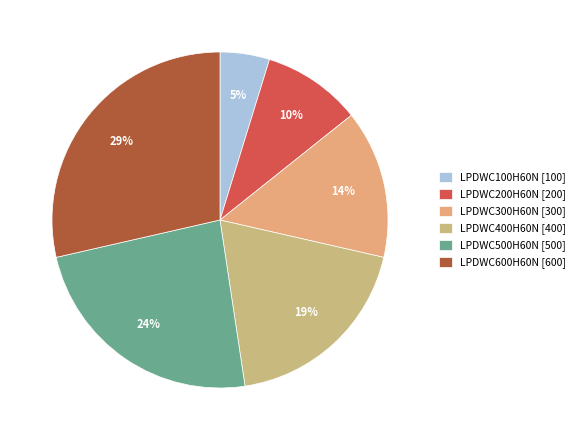

Do LPDWC300H60N and LPDWC400H60N together represent more than half of the pie?

No